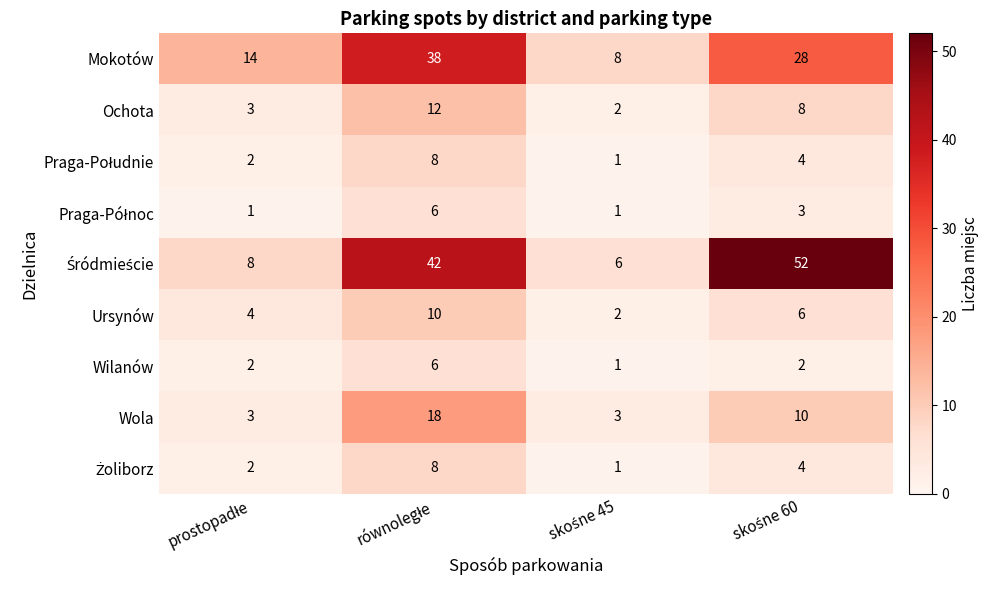

Count the Ursynów values in the range 4 to 10.

3